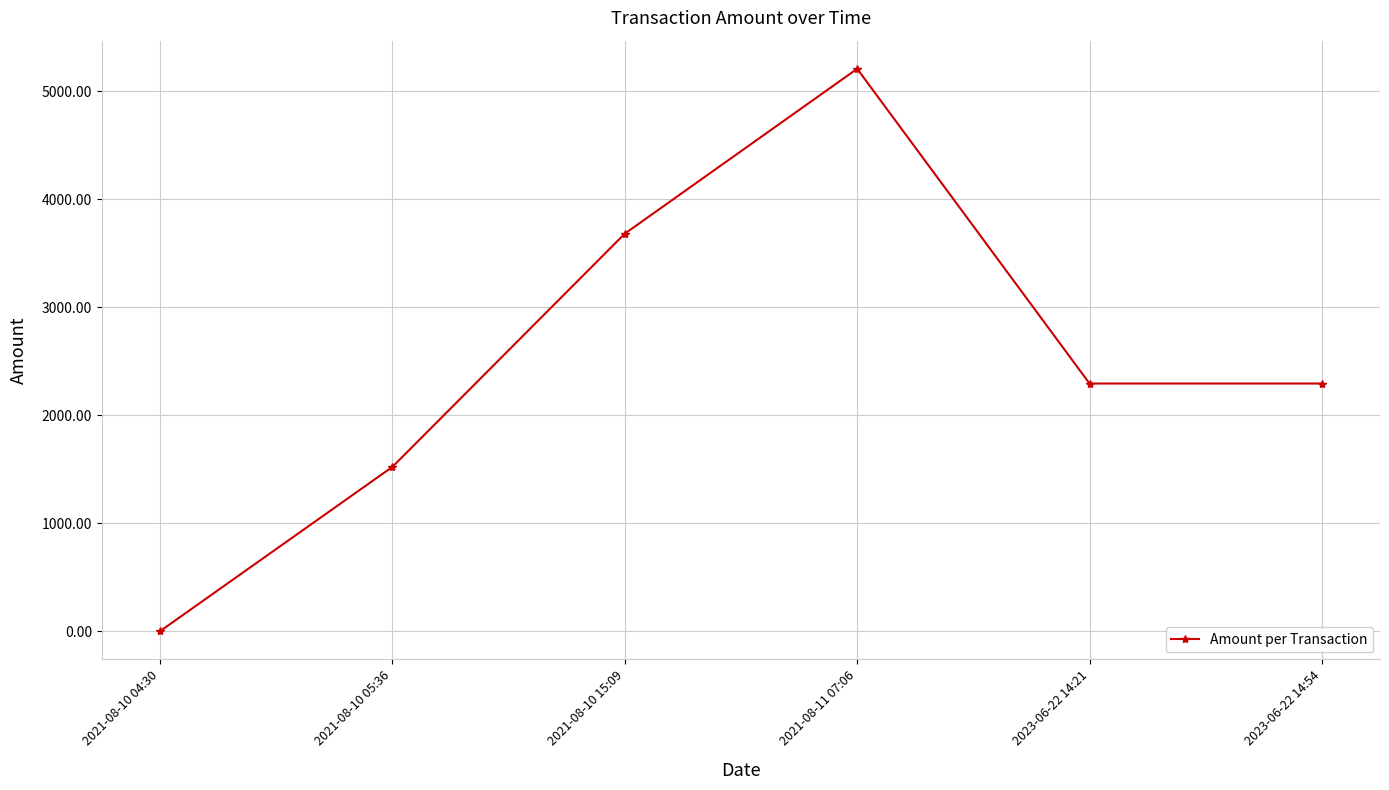

How many values are below 2295?

3